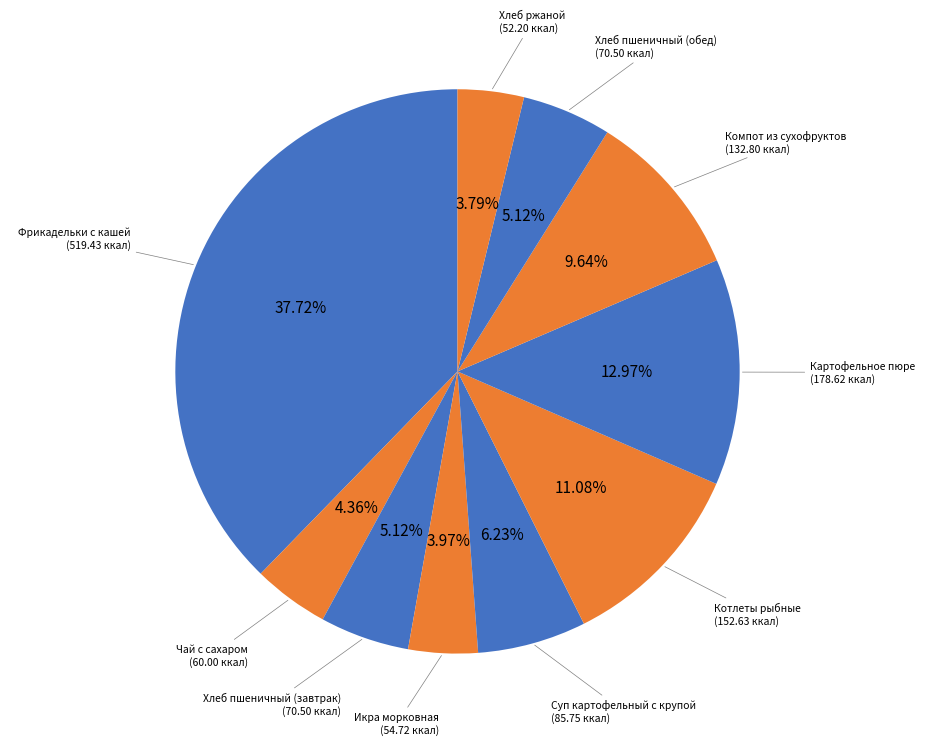

True or false: Хлеб пшеничный (обед) accounts for 5% of the total.

True